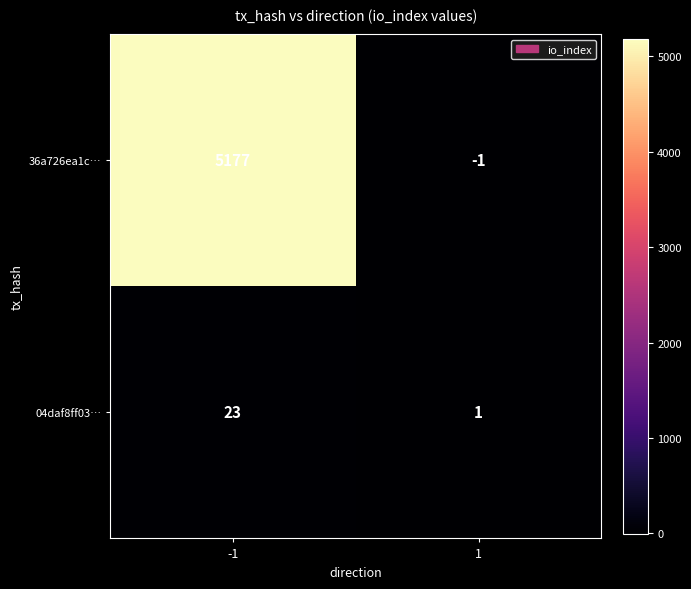

At 1, list the series in order from largest to smallest.

04daf8ff03…, 36a726ea1c…